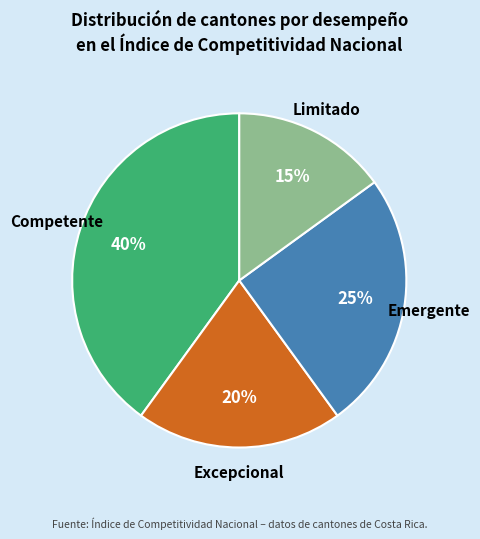

To the nearest percent, what is the difference between the largest and smallest slice percentages?

25%